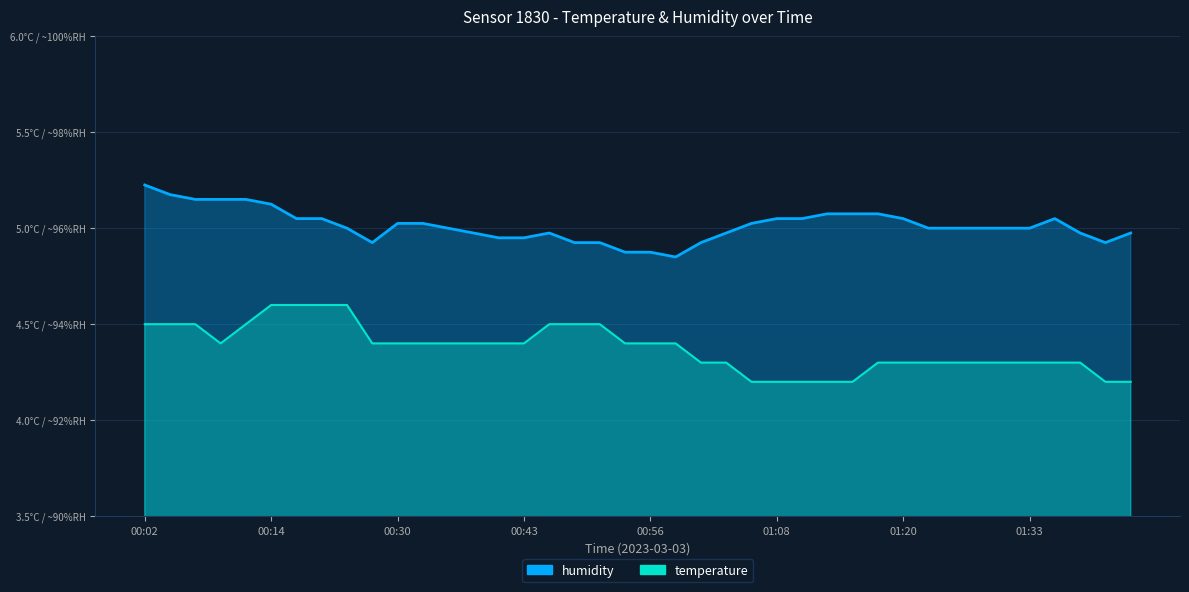

Is the value of temperature at 01:23 greater than the value of humidity at 00:40?

No